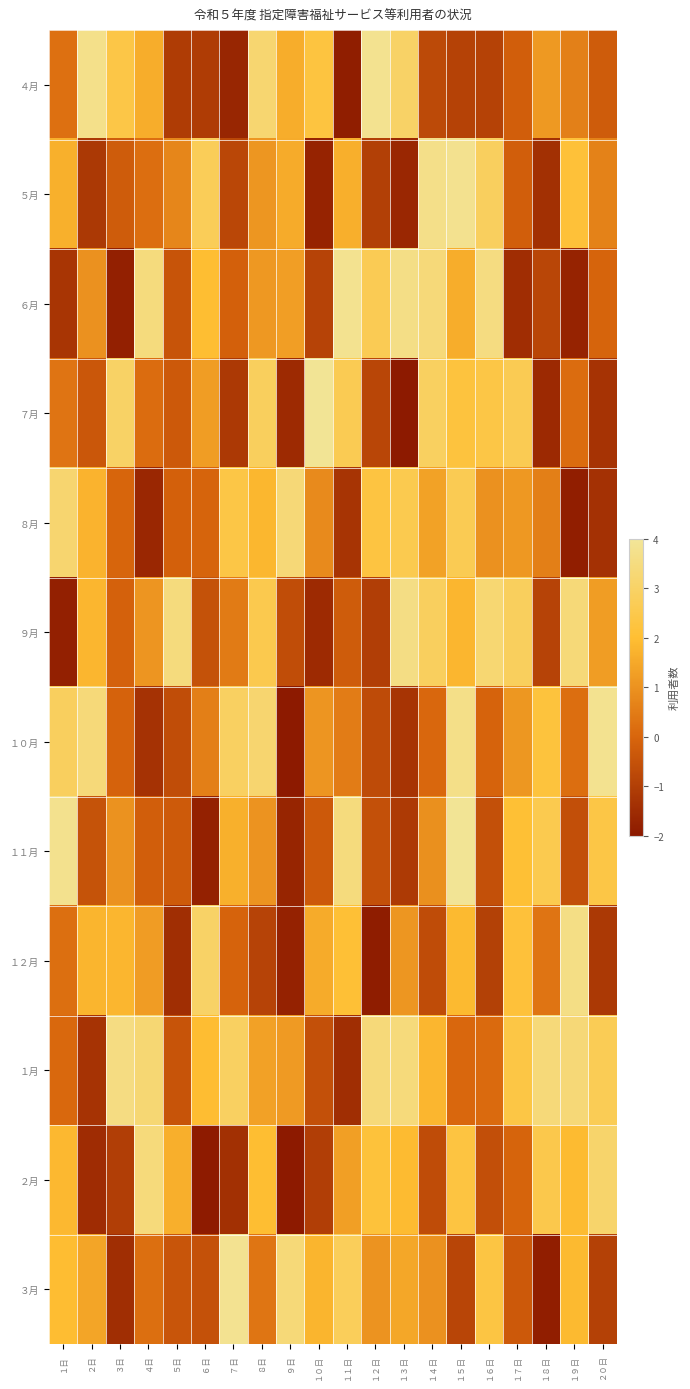

At which category is the sum across all series the highest?

１５日